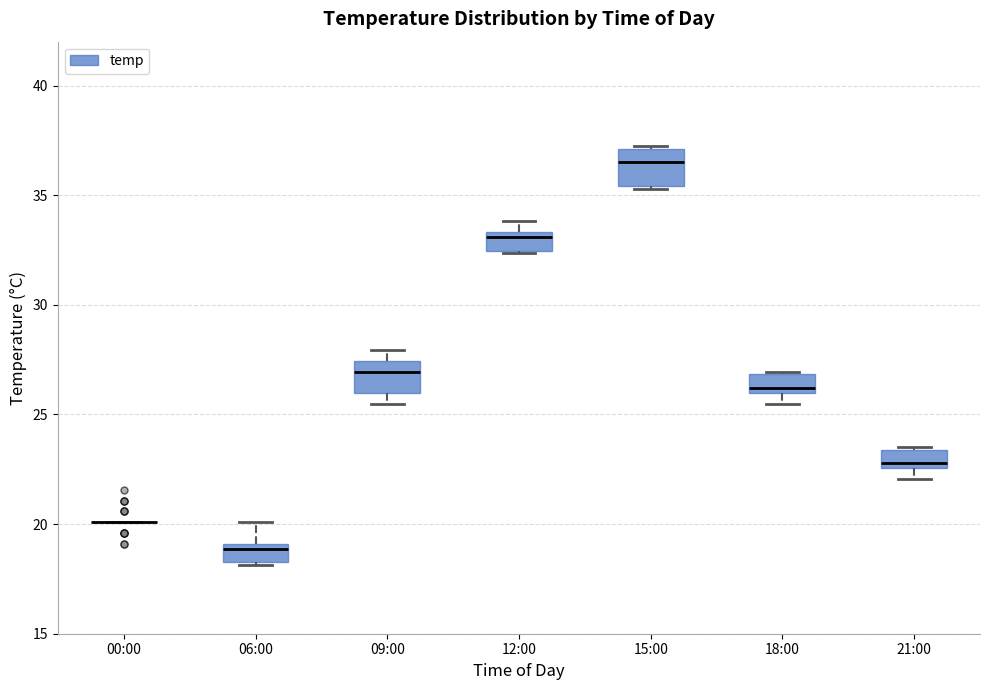

Reading left to right, transcribe this box plot: for each box, give where its median line is, the range the box spans, and where its two whiskers end, as read against the y-axis. The values are not printed on the chart, so give them approximately, as read against the axis.

00:00: box collapsed to a line at 20.0, whiskers 20.0 to 20.0
06:00: median 19.0 (just below the box's upper edge), box 18.5 to 19.0, whiskers 18.0 to 20.0
09:00: median 27.0, box 26.0 to 27.5, whiskers 25.5 to 28.0
12:00: median 33.0, box 32.5 to 33.5, whiskers 32.5 to 34.0
15:00: median 36.5, box 35.5 to 37.0, whiskers 35.5 to 37.0
18:00: median 26.0 (just above the box's lower edge), box 26.0 to 27.0, whiskers 25.5 to 27.0
21:00: median 23.0, box 22.5 to 23.5, whiskers 22.0 to 23.5